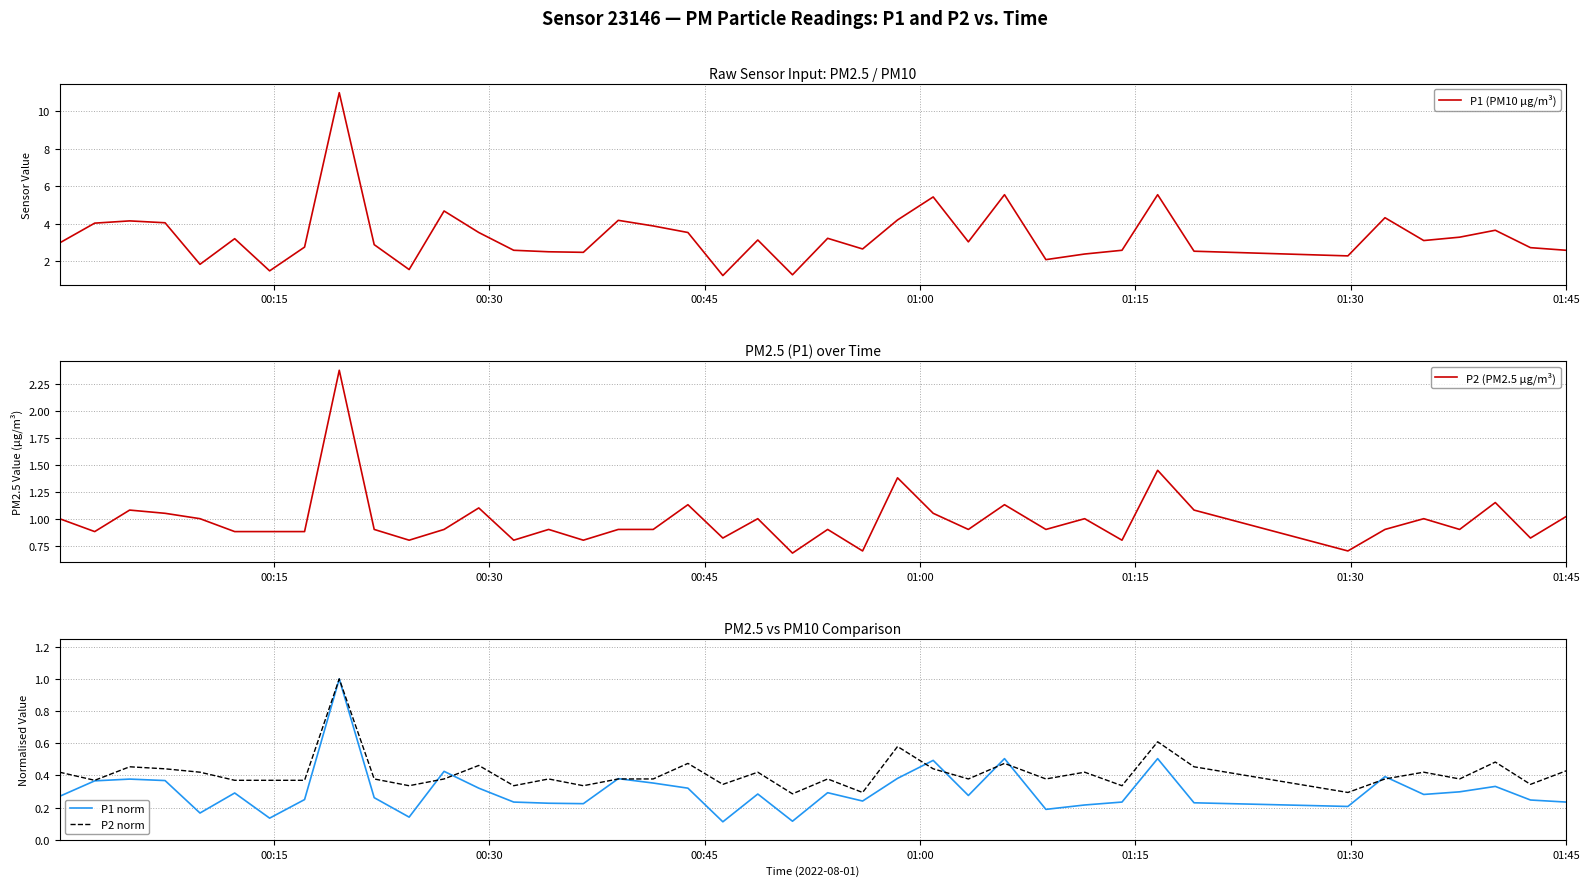

What is the difference between the maximum and minimum values in the P1 norm series?

0.9